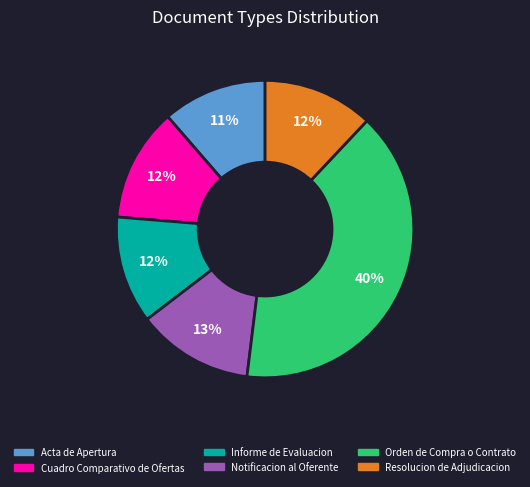

What is the ratio of the value at Informe de Evaluacion to the value at Orden de Compra o Contrato?

0.3